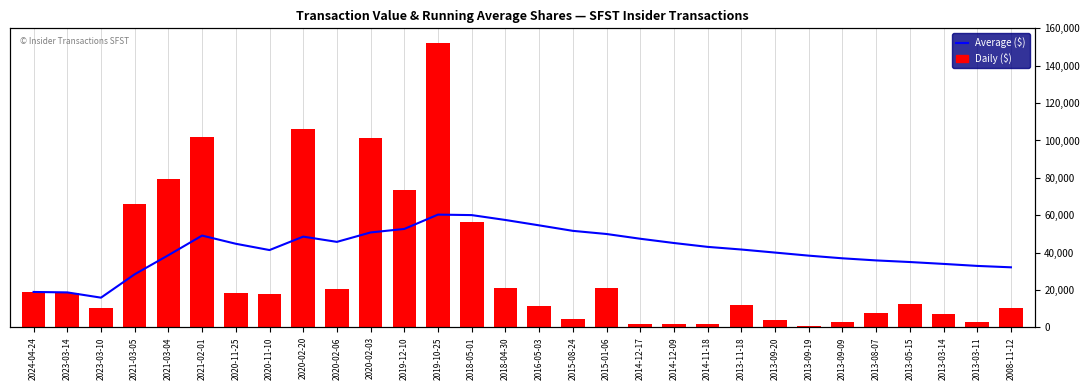

At which category is the sum across all series the highest?

2019-10-25